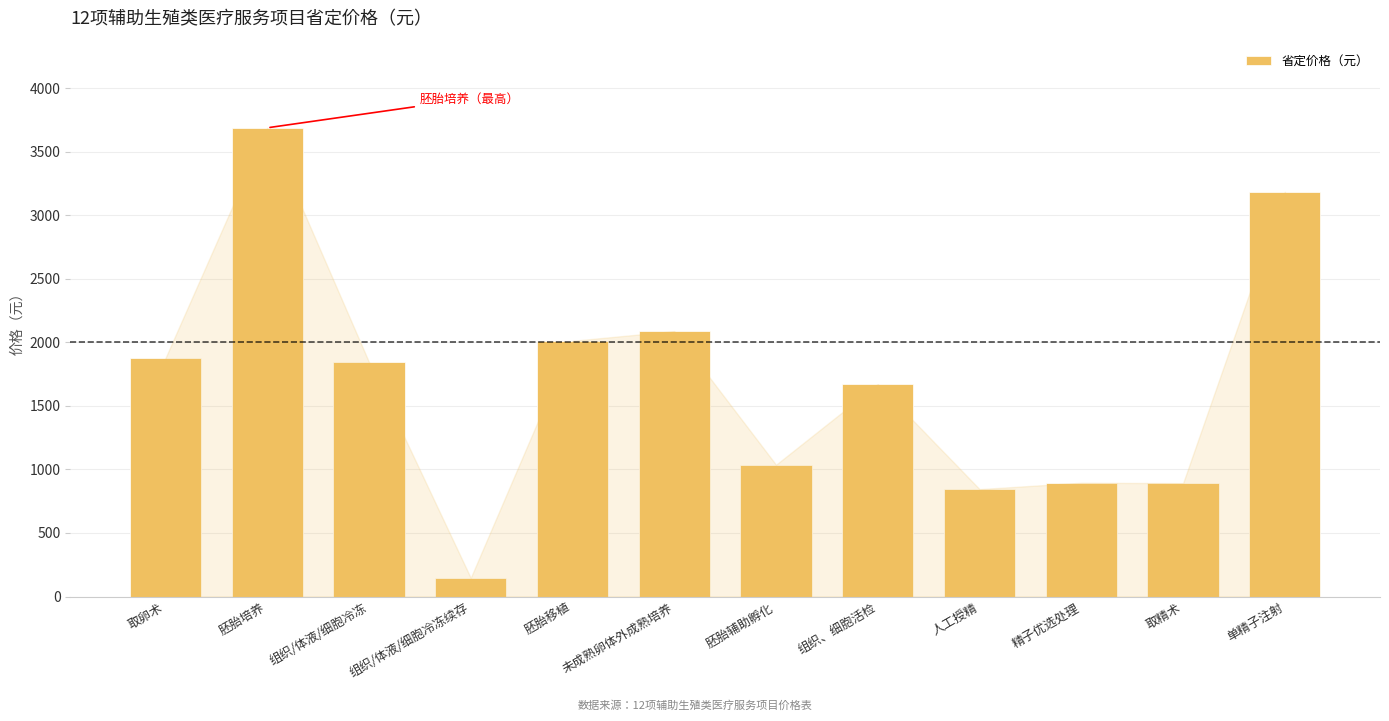

What is the minimum value shown in the chart?

147